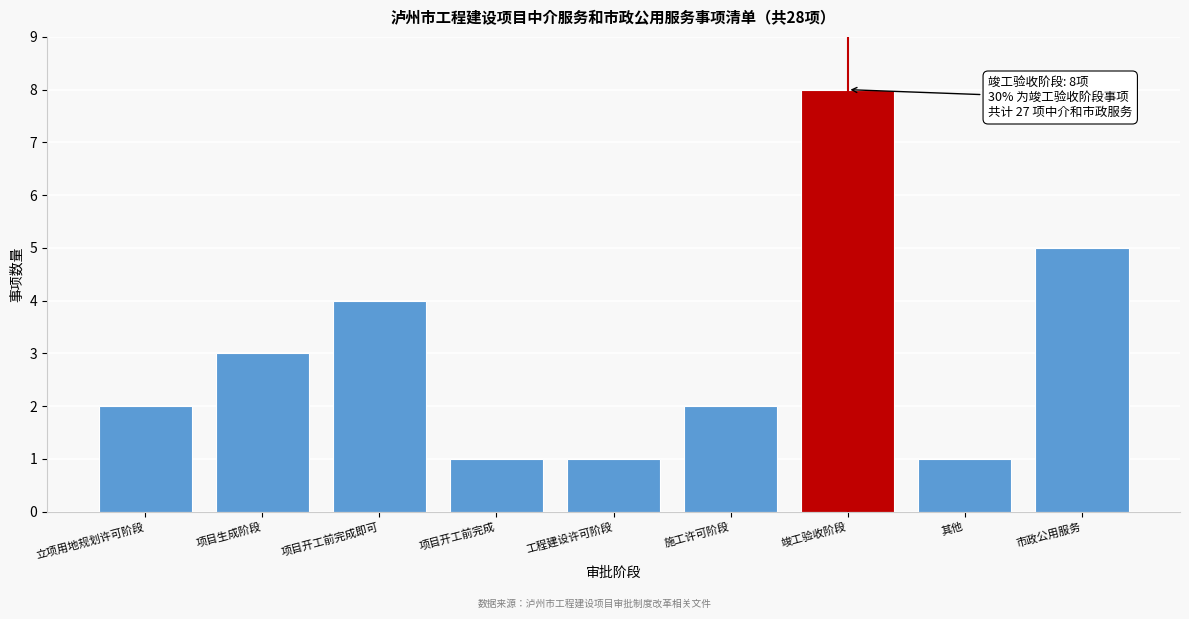

Reading right to left, what are all the values shown in this chart?

5	1	8	2	1	1	4	3	2